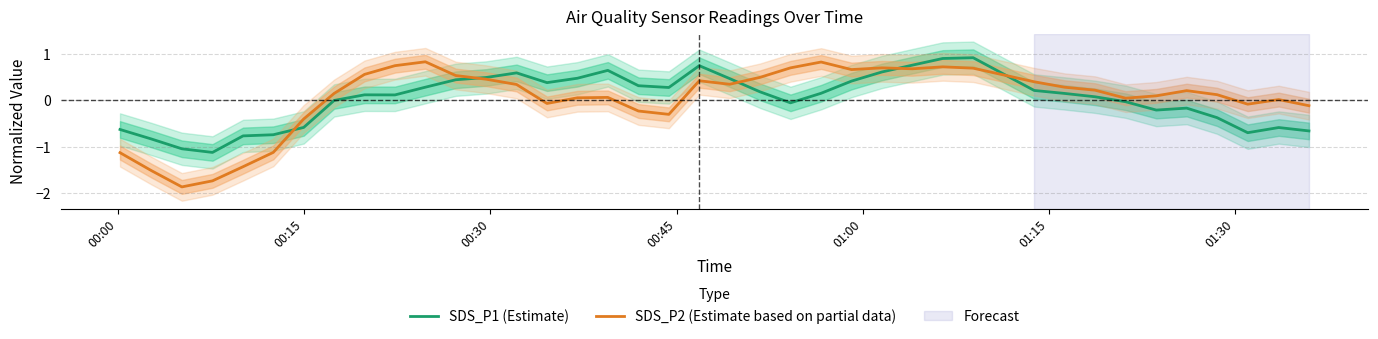

True or false: SDS_P1 (Estimate) and SDS_P2 (Estimate based on partial data) cross at least once.

True